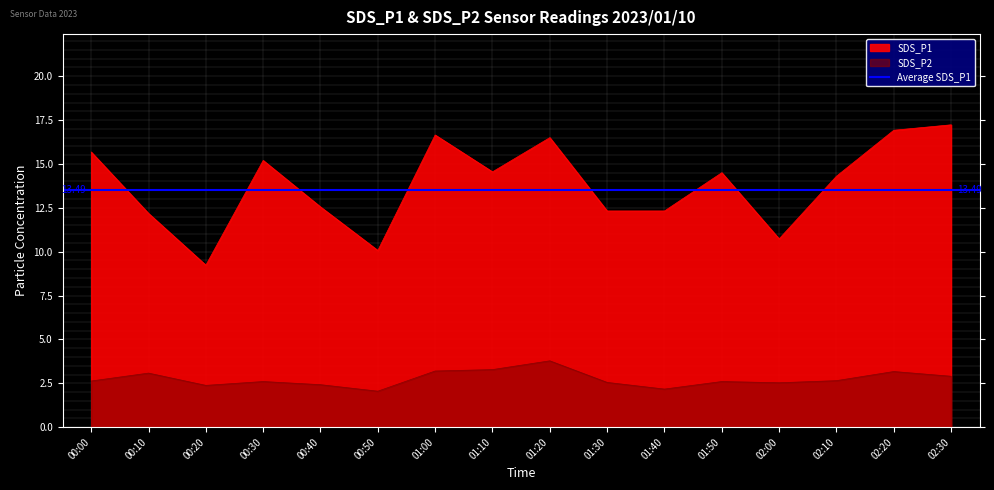

At how many categories does at least one series exceed 7?

16